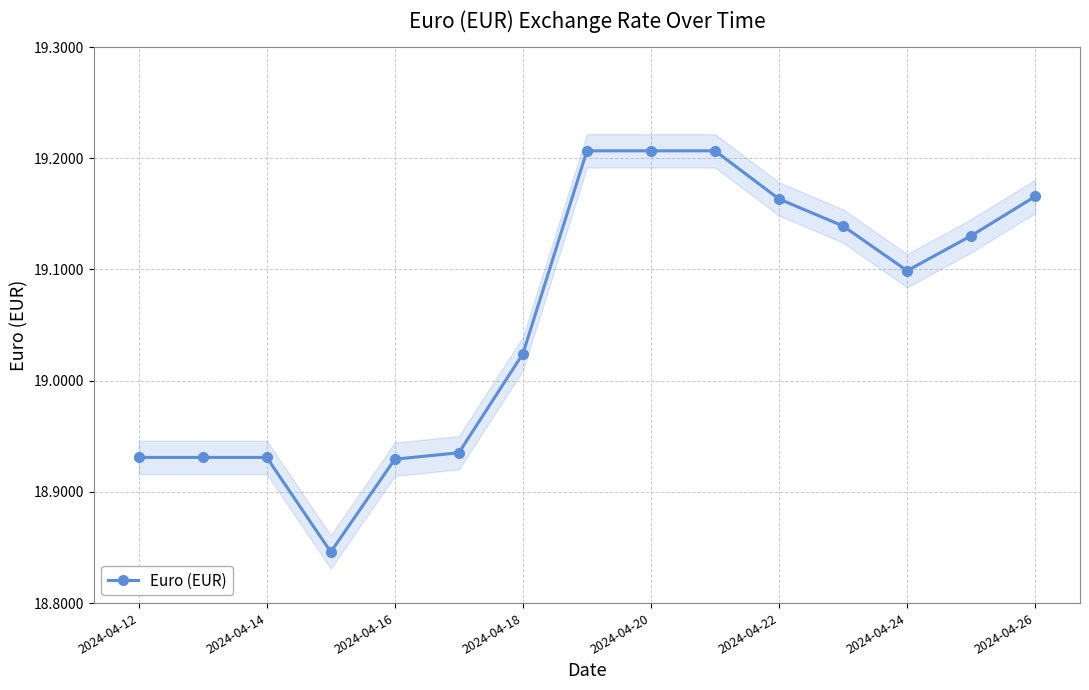

What is the smallest value displayed?

18.8